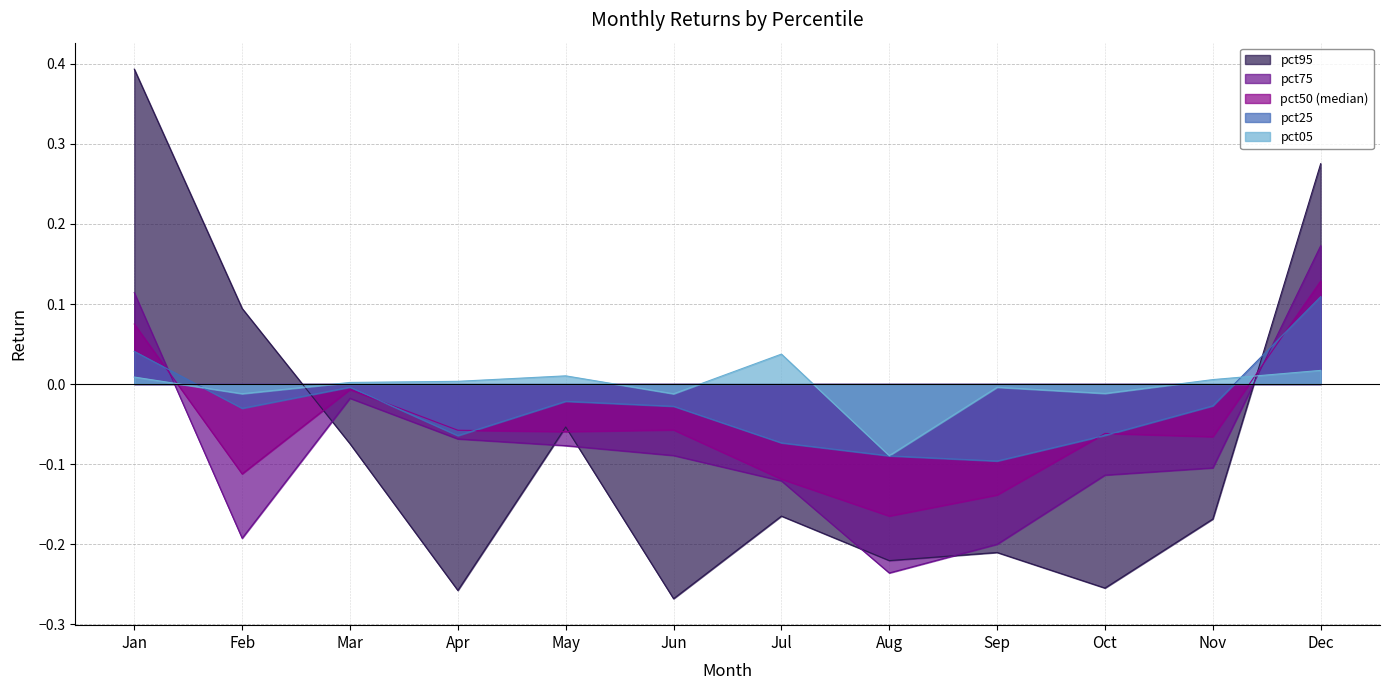

What is the value of the pct75 point at the 5th from the left?

-0.1